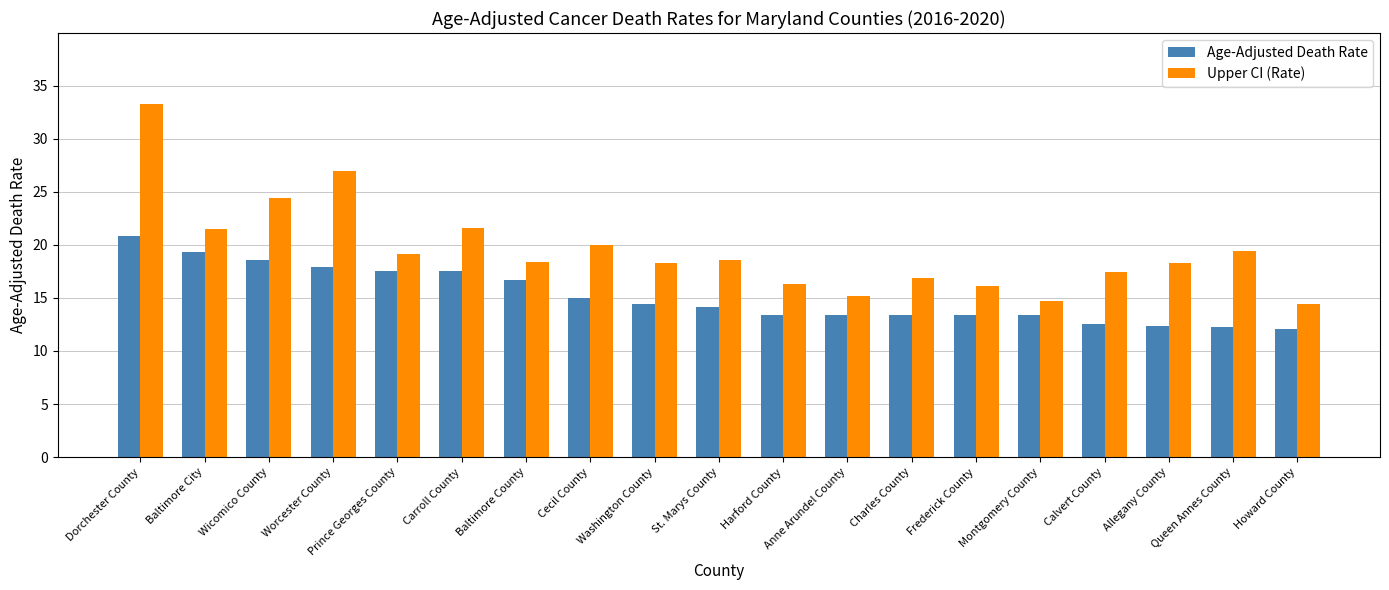

How many data points in Upper CI (Rate) are less than 18?

7